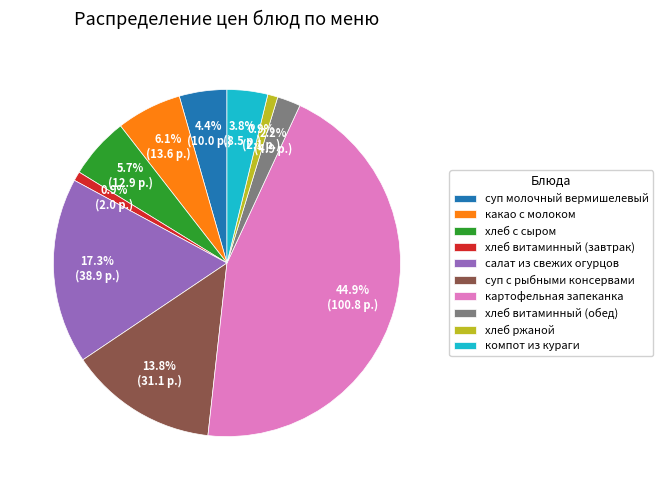

The хлеб с сыром slice represents 6% of the pie. True or false?

True